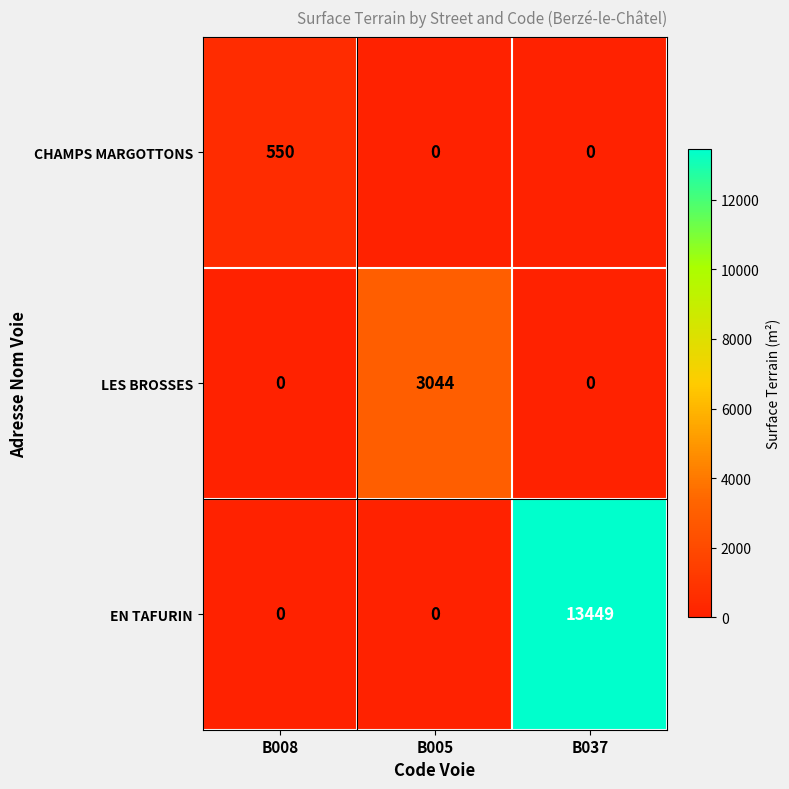

How many data points does each series have?

3